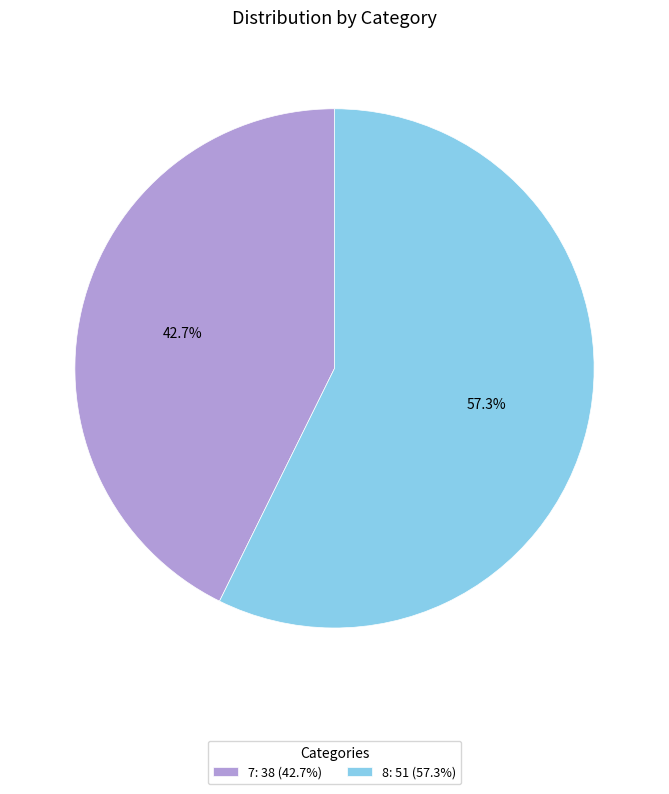

Rank the categories by value from lowest to highest.

7, 8